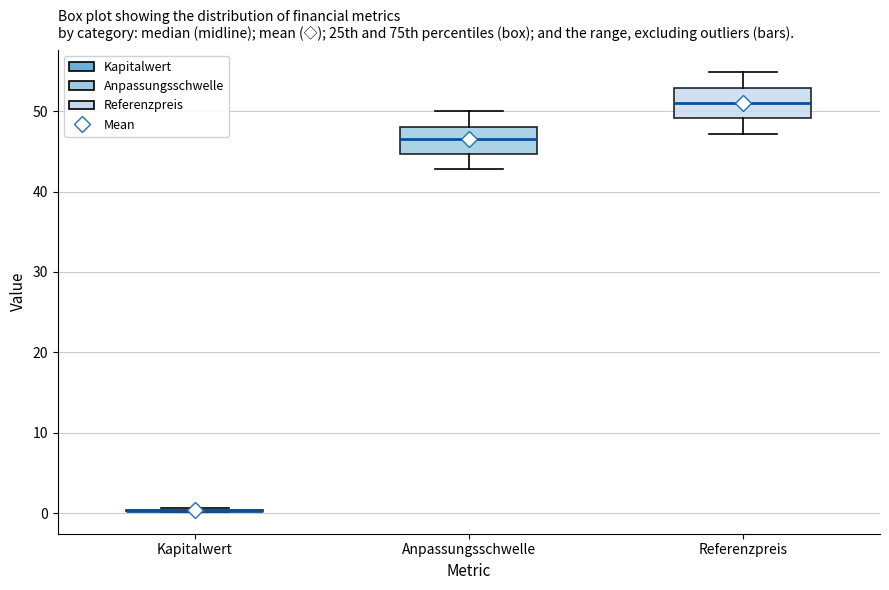

Where does the median line of the box for Referenzpreis sit on the y-axis? The values are not printed on the chart, so give them approximately, as read against the axis.

51